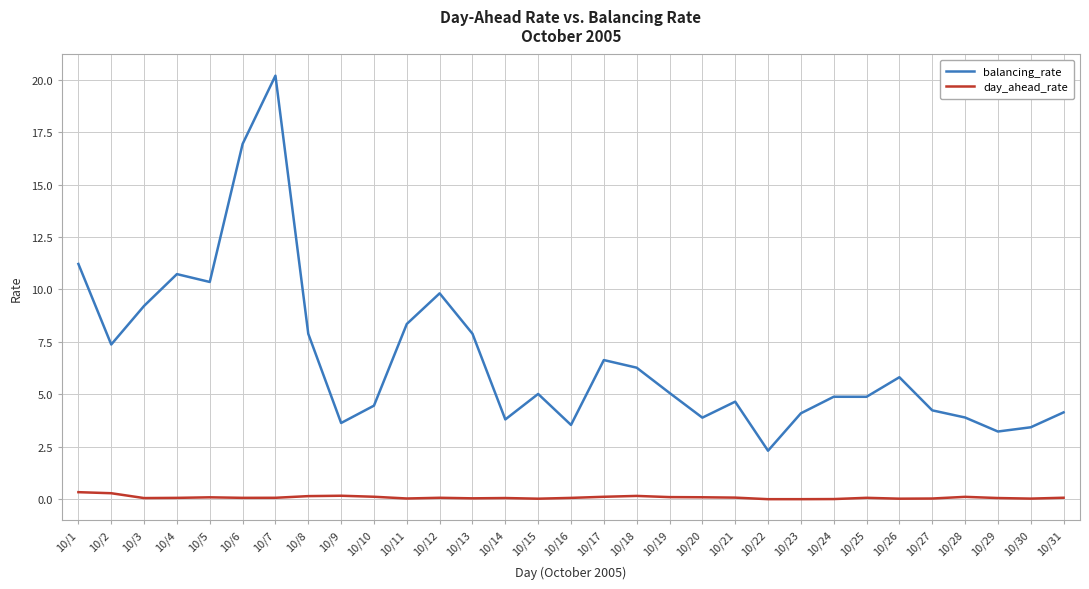

At 10/4, list the series in order from smallest to largest.

day_ahead_rate, balancing_rate